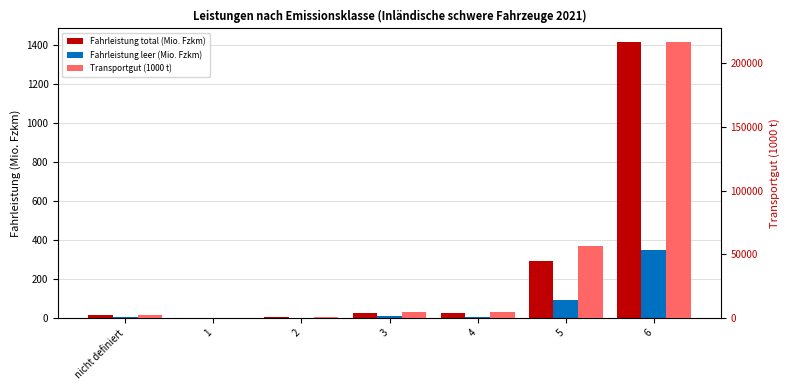

What position from the left is 3?

4